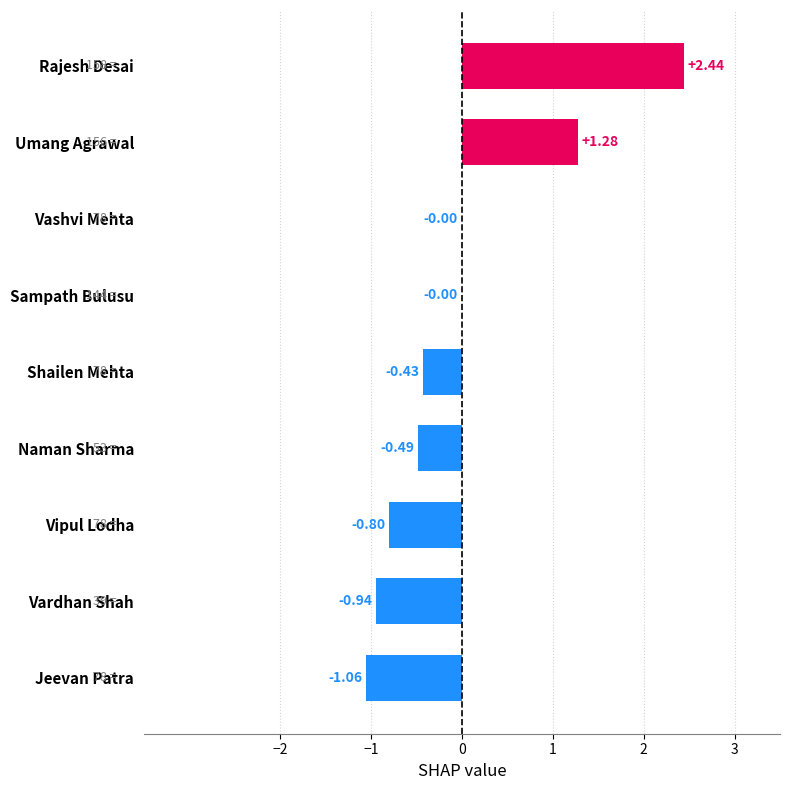

What is the sum of the values at Jeevan Patra and Rajesh Desai?

1.4